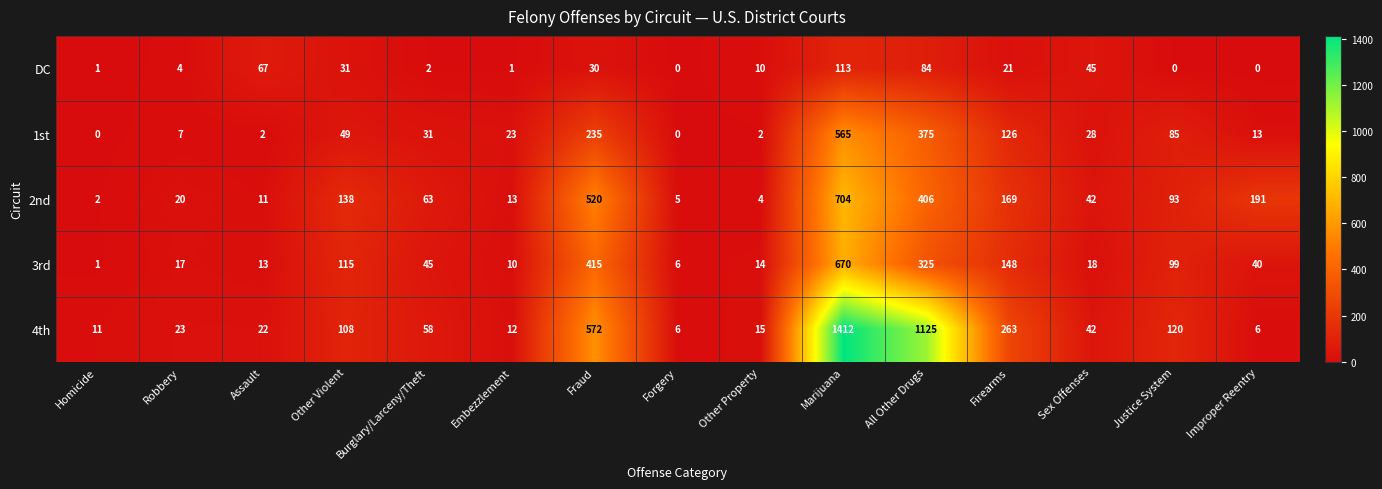

Is it true that 1st equals 117 at Justice System?

False